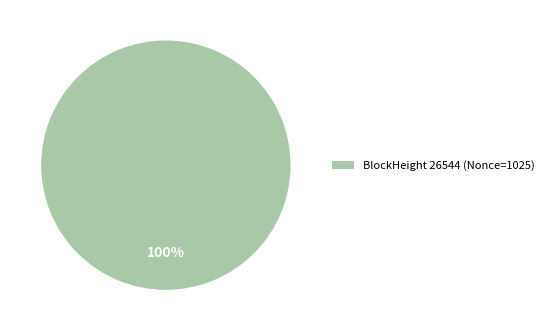

How many segments does this pie chart have?

1